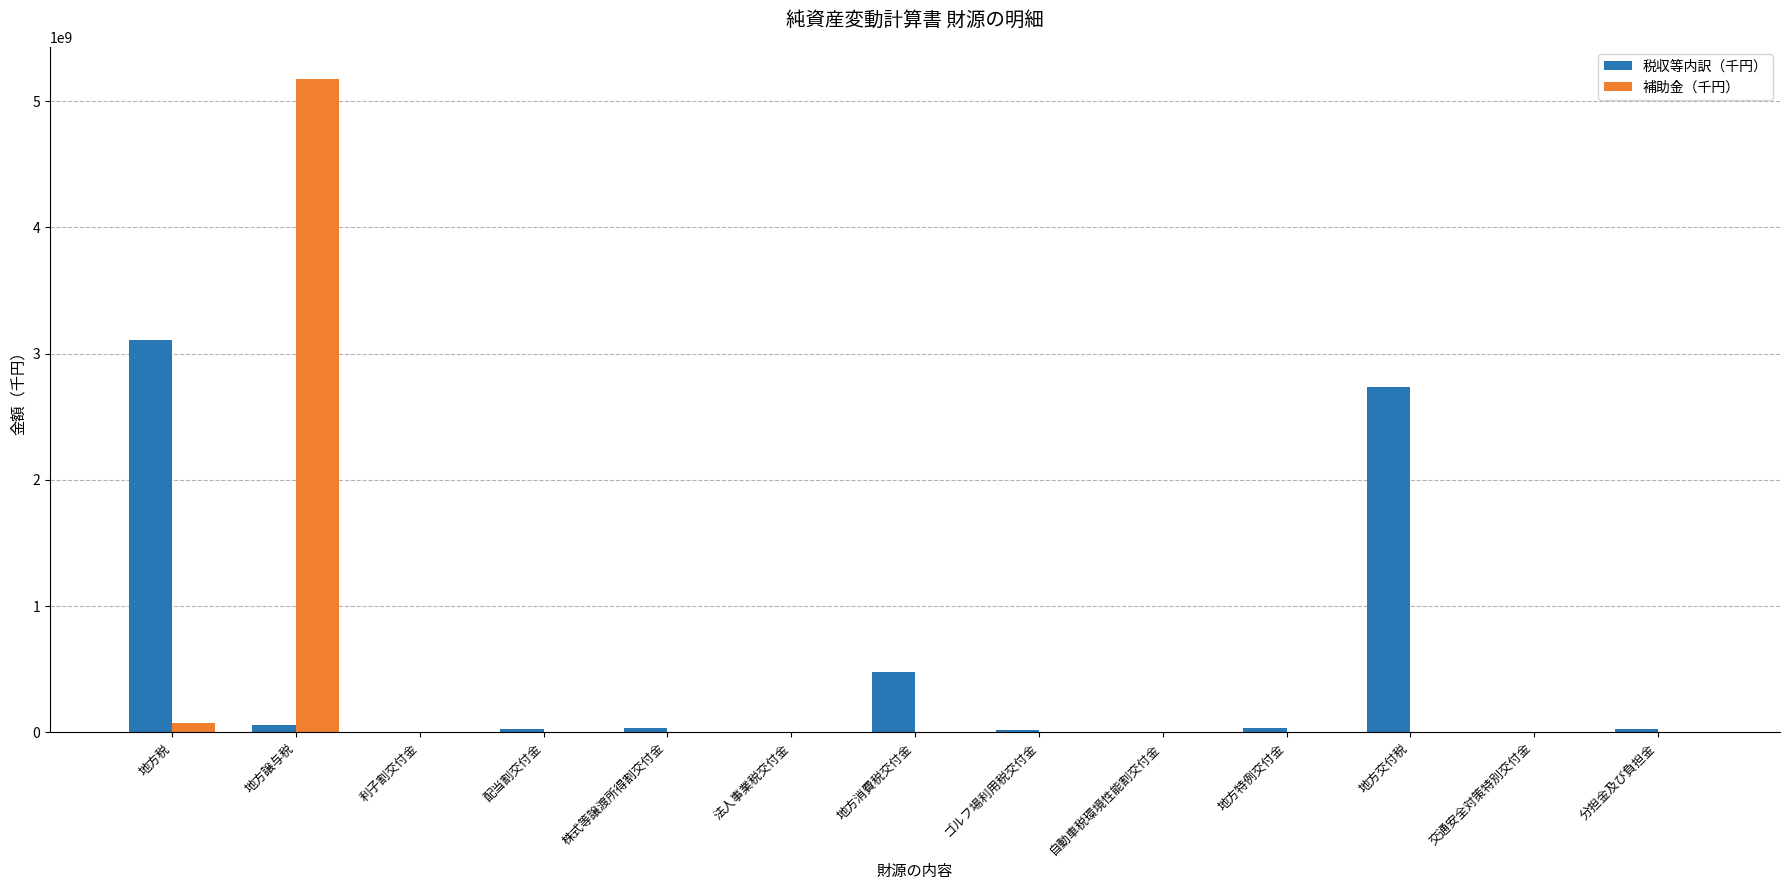

How many series are shown in this chart?

2